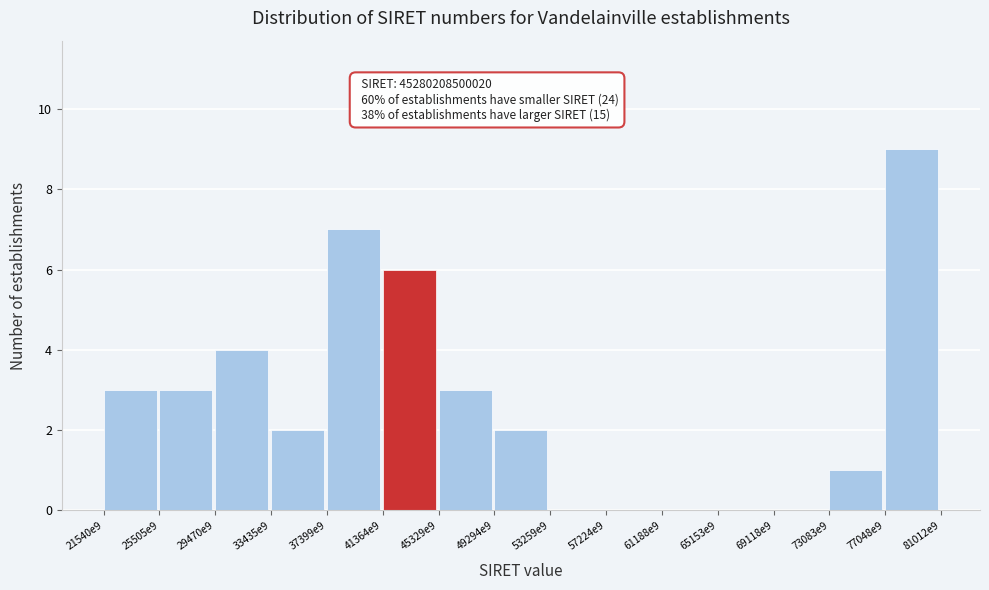

Reading left to right, transcribe all the data shown in this chart.

21540e9=3	25505e9=3	29470e9=4	33435e9=2	37399e9=7	41364e9=6	45329e9=3	49294e9=2	53259e9=0	57224e9=0	61188e9=0	65153e9=0	69118e9=0	73083e9=1	77048e9=9